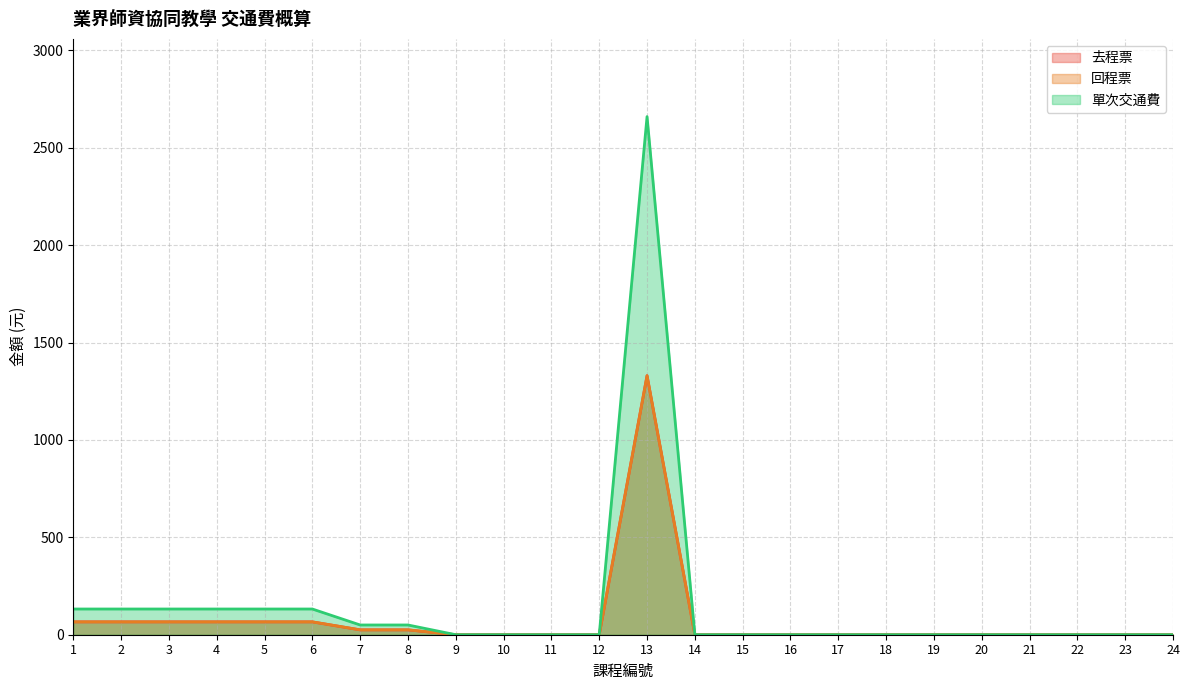

At which category is the sum across all series the highest?

13